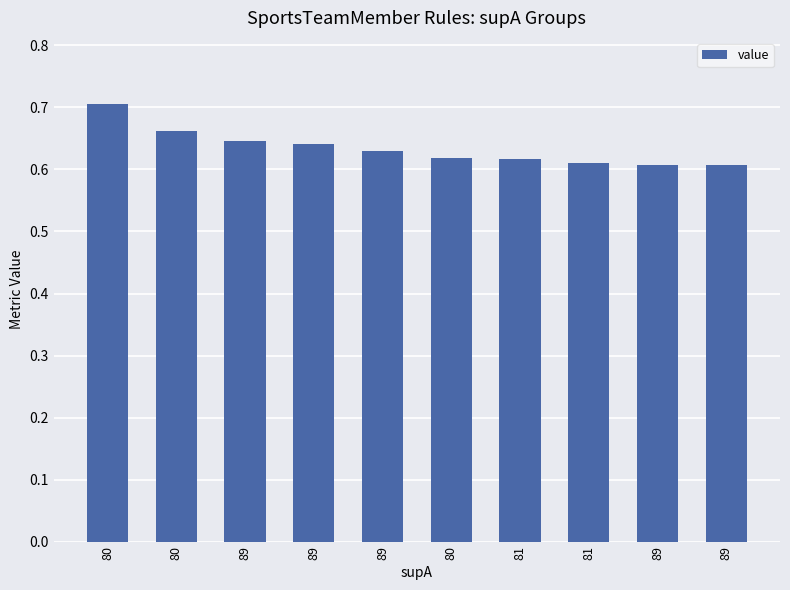

What is the difference between the maximum and minimum values?

0.1